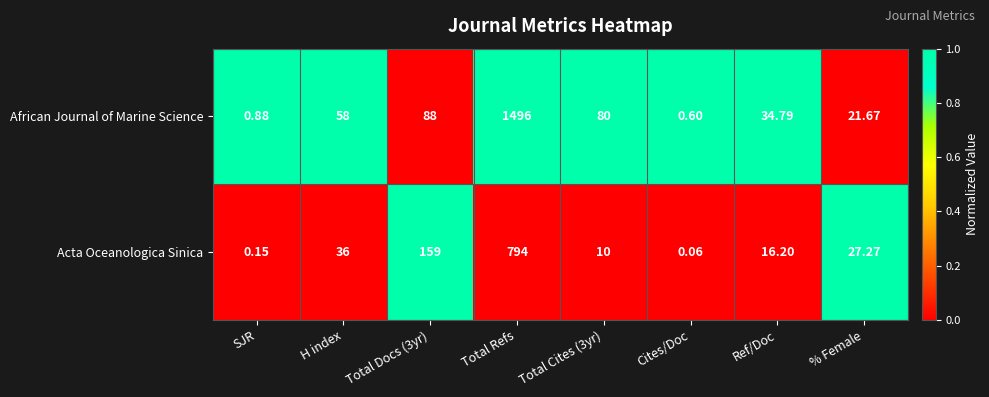

List the series in order of their overall mean, highest first.

African Journal of Marine Science, Acta Oceanologica Sinica